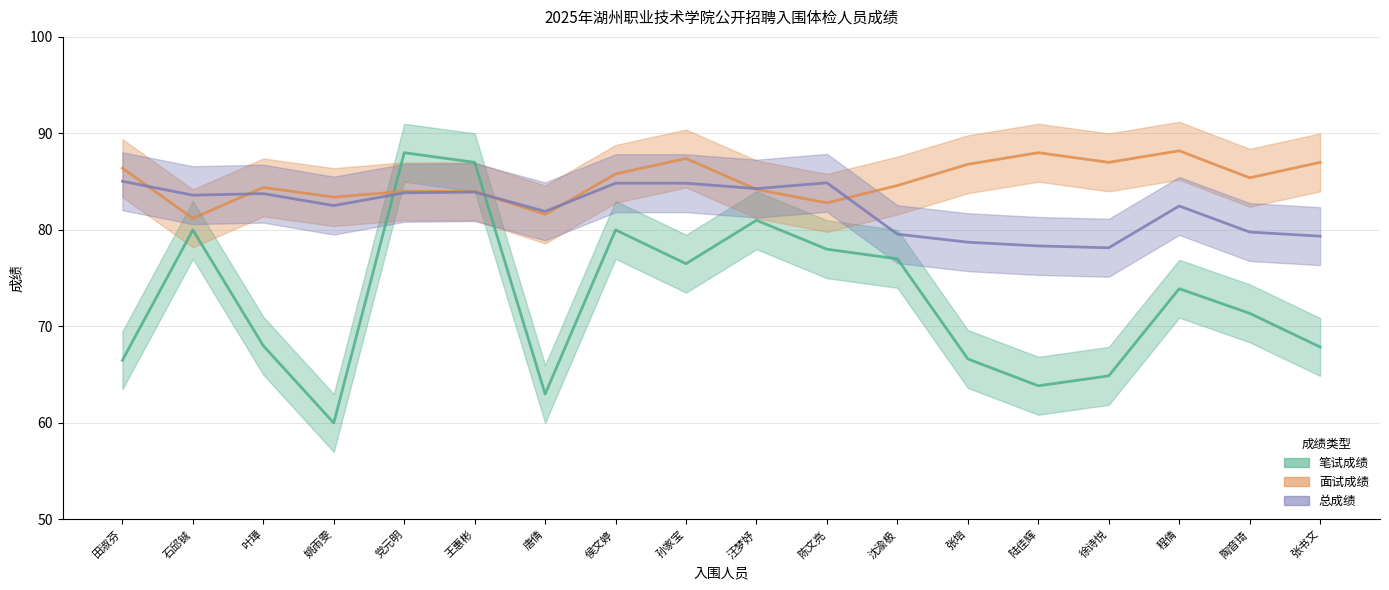

Reading left to right, what are all the values shown in this chart?

笔试成绩: 田淑芬=66.5	石邱铖=80.0	叶璋=68.0	姚雨雯=60.0	党元明=88.0	王惠彬=87.0	唐倩=63.0	侯文婷=80.0	孙家宝=76.5	汪梦妤=81.0	陈文亮=78.0	沈渝极=77.0	张培=66.6	陆佳辉=63.9	徐诗悦=64.9	程倩=73.9	陶音琦=71.4	张书文=67.9
面试成绩: 田淑芬=86.4	石邱铖=81.2	叶璋=84.4	姚雨雯=83.4	党元明=84.0	王惠彬=84.0	唐倩=81.6	侯文婷=85.8	孙家宝=87.4	汪梦妤=84.2	陈文亮=82.8	沈渝极=84.6	张培=86.8	陆佳辉=88.0	徐诗悦=87.0	程倩=88.2	陶音琦=85.4	张书文=87.0
总成绩: 田淑芬=85.0	石邱铖=83.6	叶璋=83.8	姚雨雯=82.5	党元明=83.8	王惠彬=83.9	唐倩=81.9	侯文婷=84.8	孙家宝=84.8	汪梦妤=84.3	陈文亮=84.9	沈渝极=79.6	张培=78.7	陆佳辉=78.3	徐诗悦=78.2	程倩=82.5	陶音琦=79.8	张书文=79.3